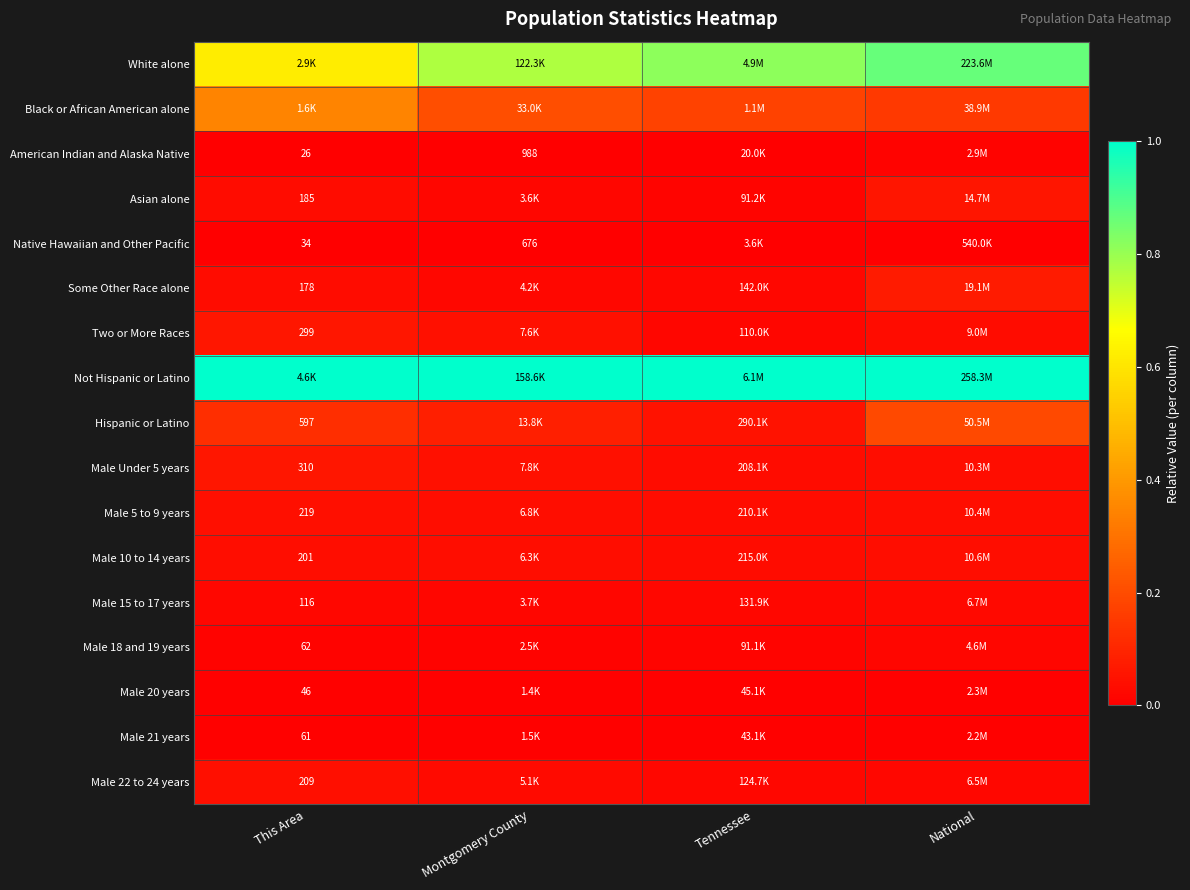

At This Area, list the series in order from smallest to largest.

American Indian and Alaska Native, Native Hawaiian and Other Pacific, Male 20 years, Male 21 years, Male 18 and 19 years, Male 15 to 17 years, Some Other Race alone, Asian alone, Male 10 to 14 years, Male 22 to 24 years, Male 5 to 9 years, Two or More Races, Male Under 5 years, Hispanic or Latino, Black or African American alone, White alone, Not Hispanic or Latino